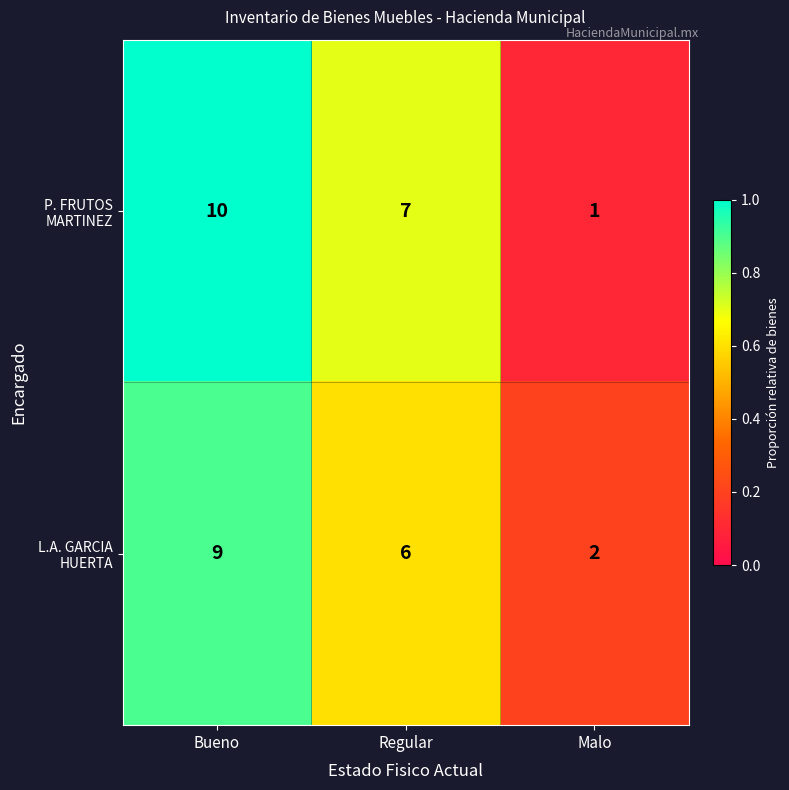

Which label corresponds to the largest value in the chart?

Bueno